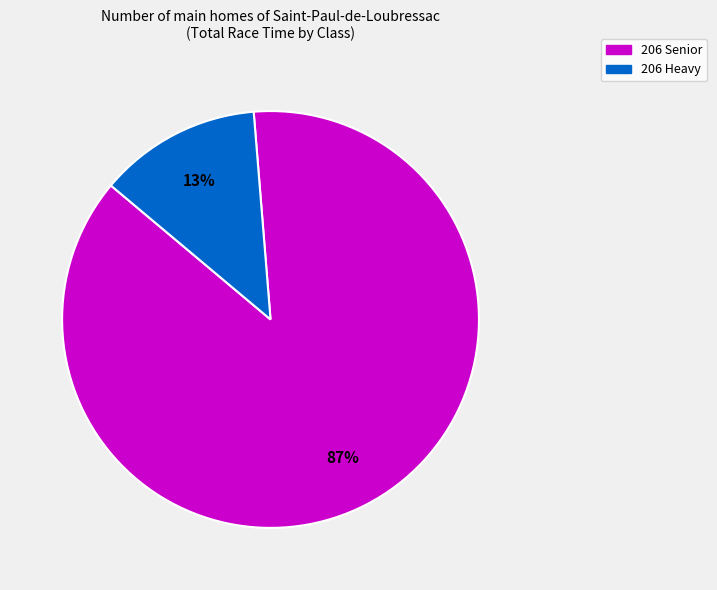

How many segments does this pie chart have?

2